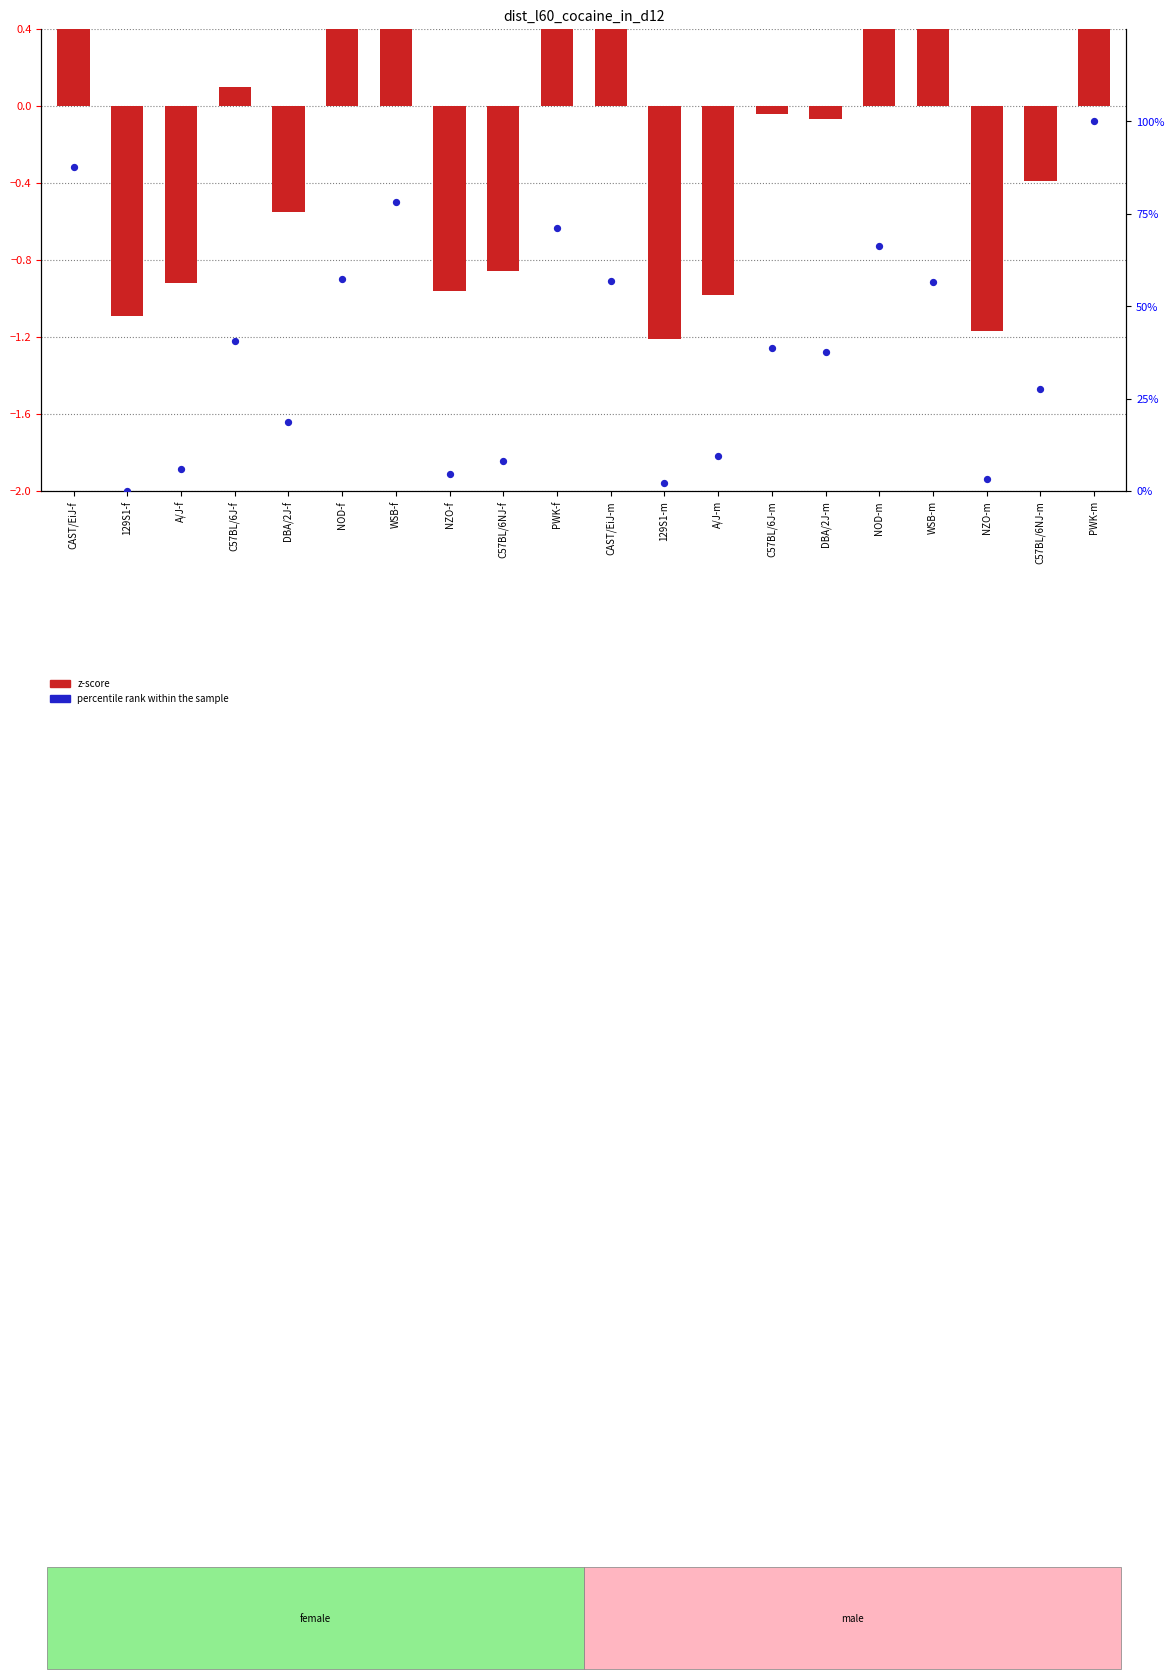

What are all the series names shown in the legend?

z-score, percentile rank within the sample